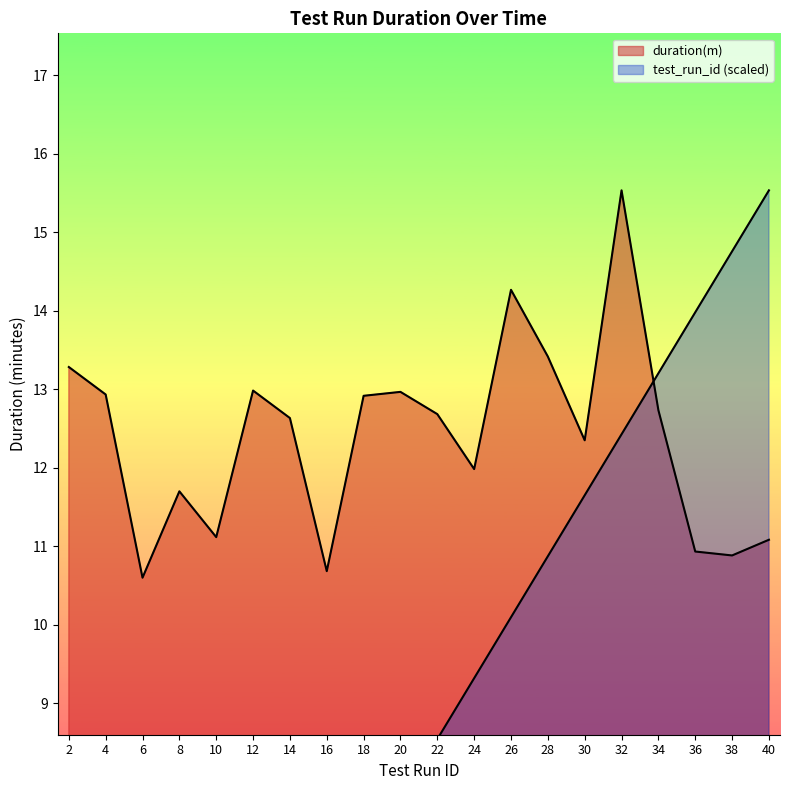

True or false: test_run_id has a value of 17.0 at 28.

False